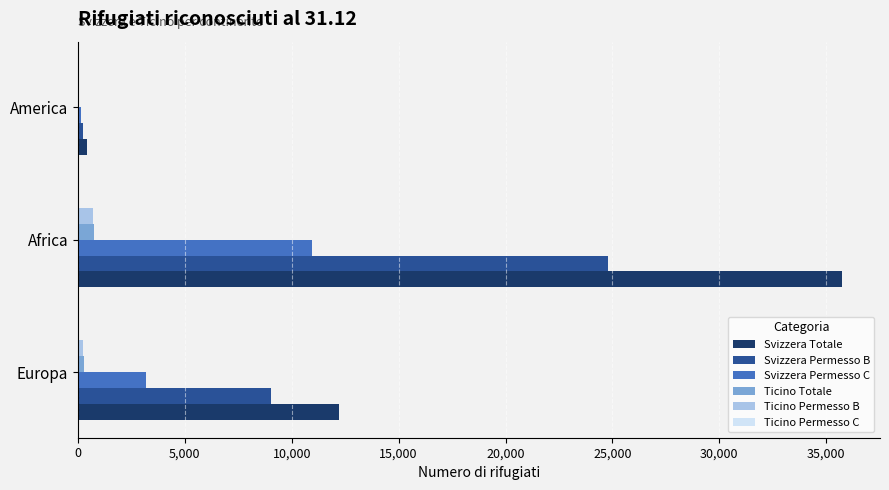

What is the sum of all Svizzera Totale values?

48328